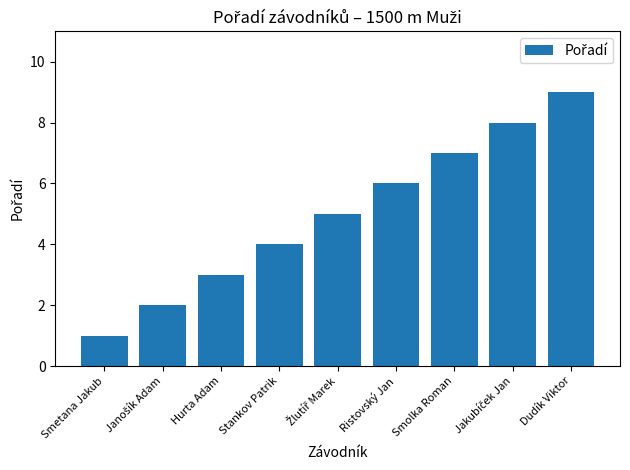

Does the chart contain stacked bars?

No